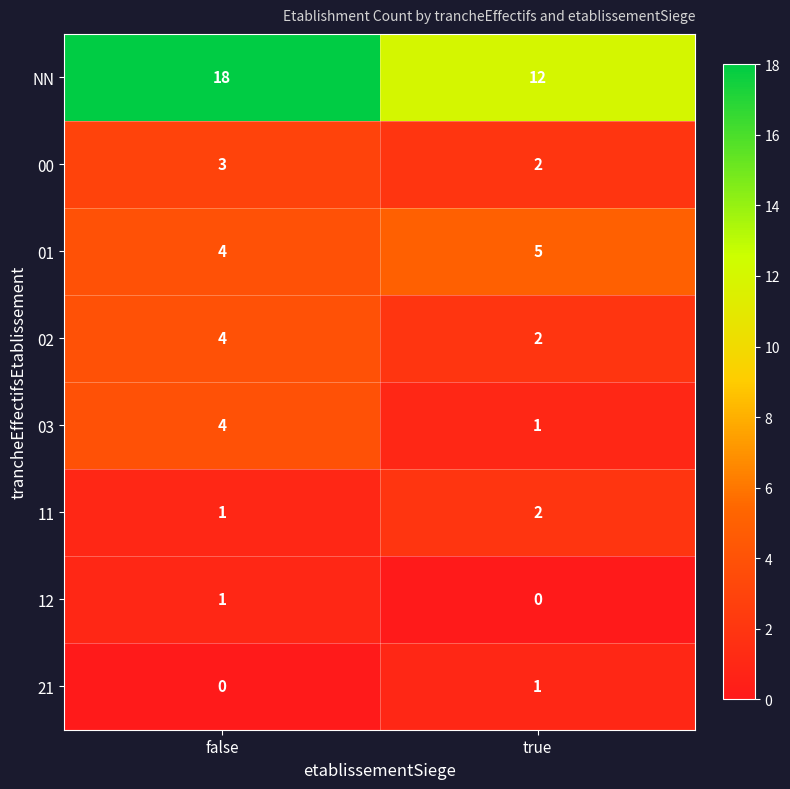

What is the highest value of the 02 series?

4